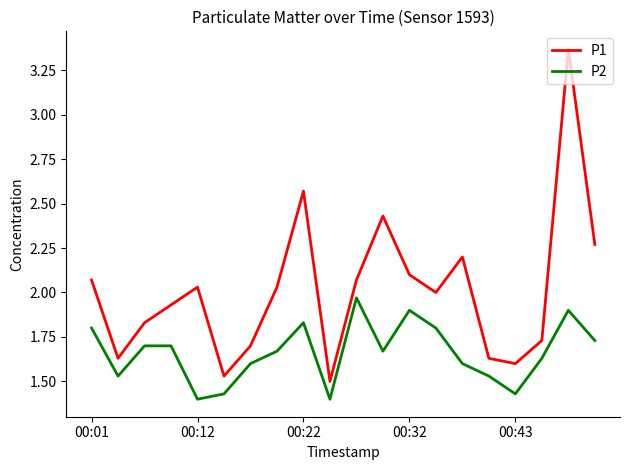

Which series has the largest total across all categories?

P1